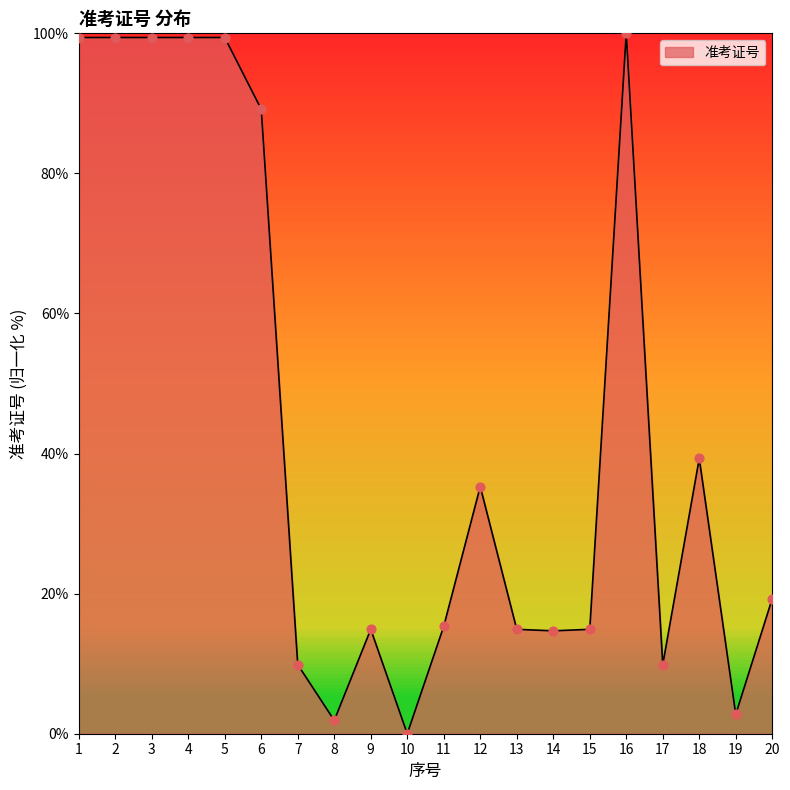

What is the change in value from 3 to 20?

-80.1